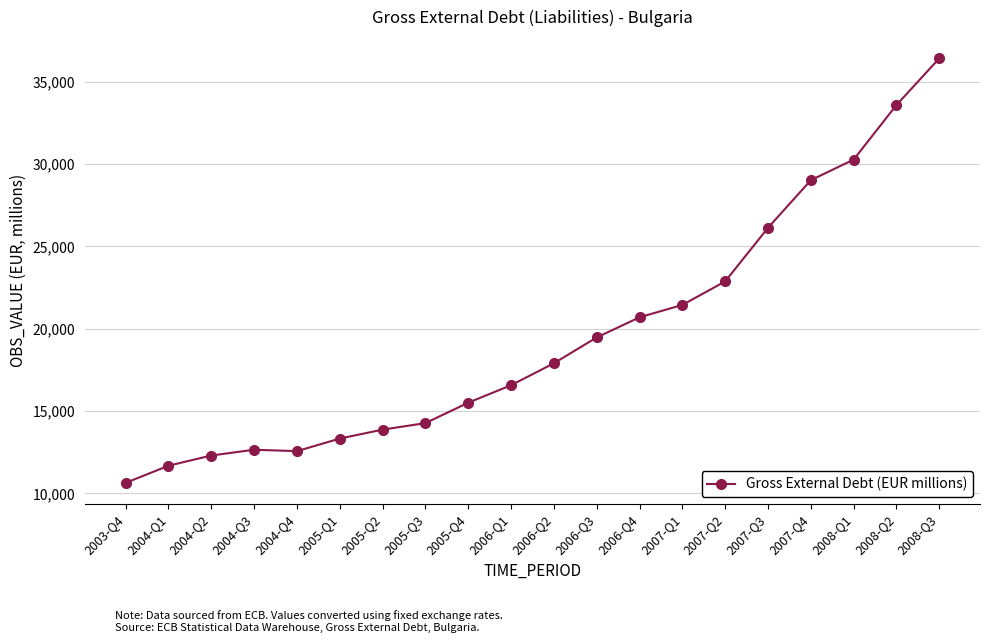

What is the greatest value displayed?

36420.9